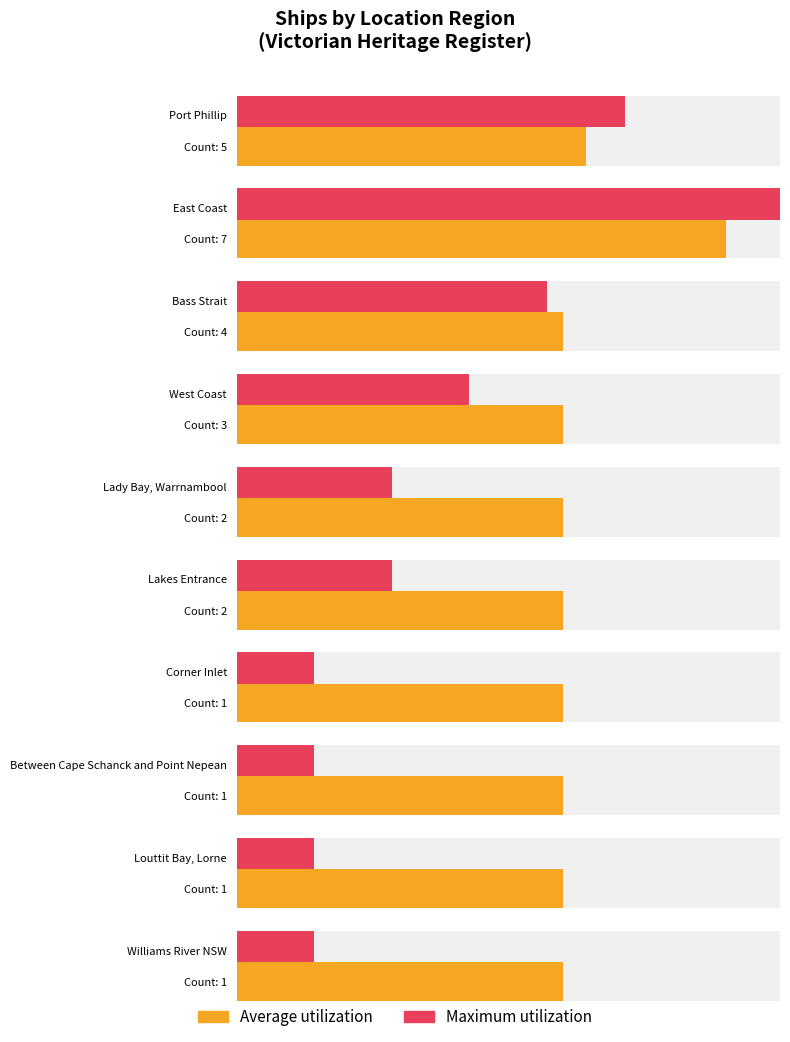

What is the sum of the Average utilization values at Bass Strait and Port Phillip Bay?

6